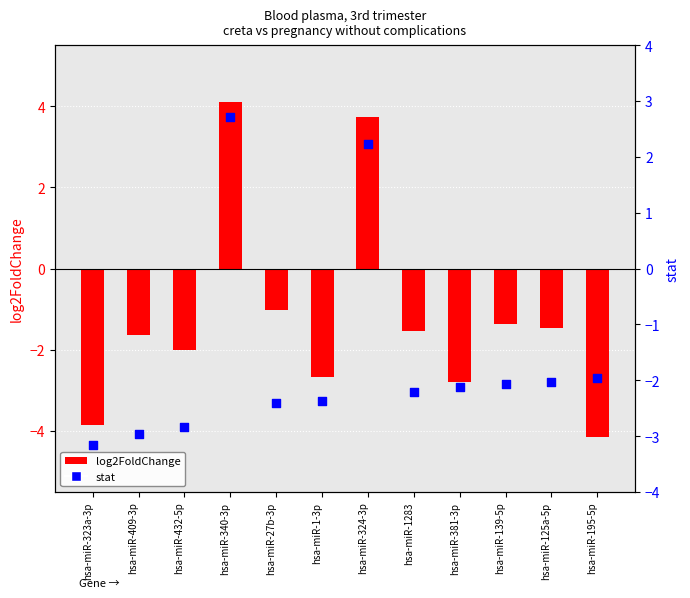

Which series contains the highest Y value?

log2FoldChange